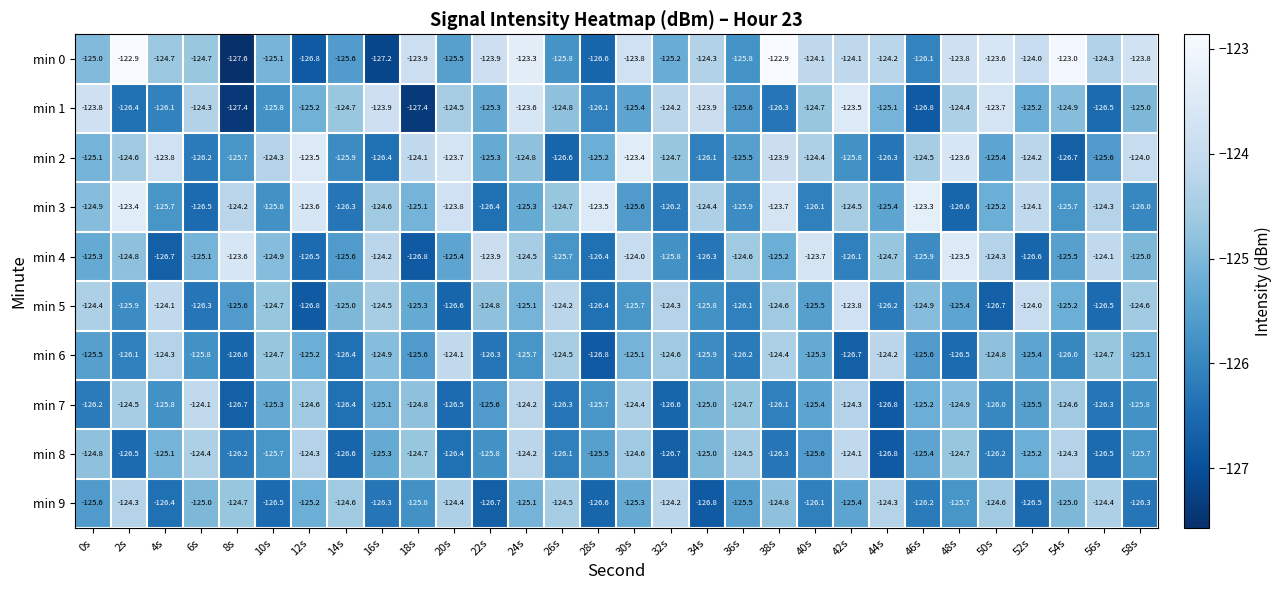

What is the average value of the min 0 series?

-124.7